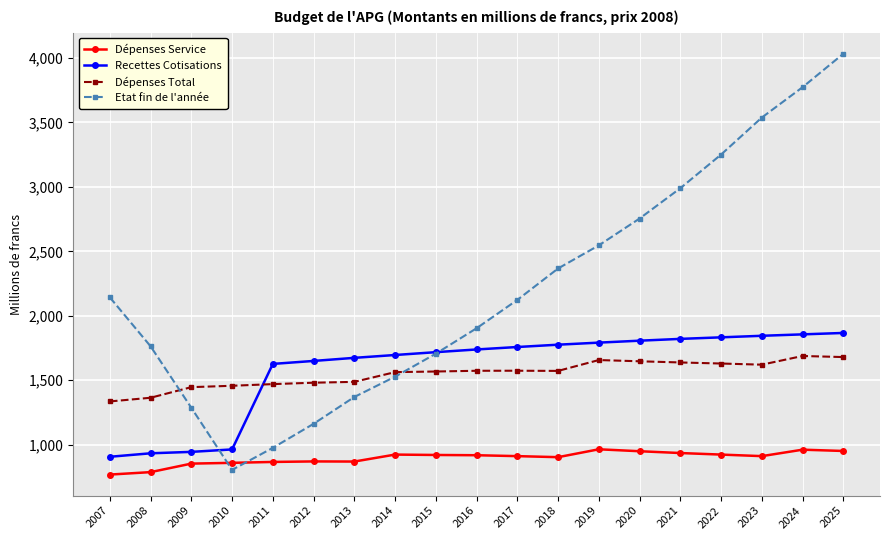

What is the value of the Etat fin de l'année point at the 6th from the left?

1162.5